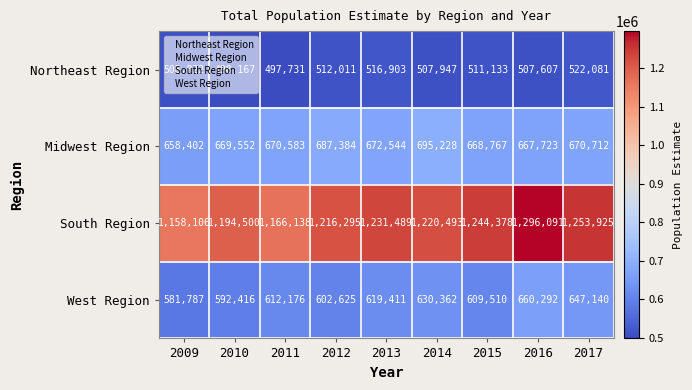

The value of Midwest Region at 2012 is 427307. True or false?

False